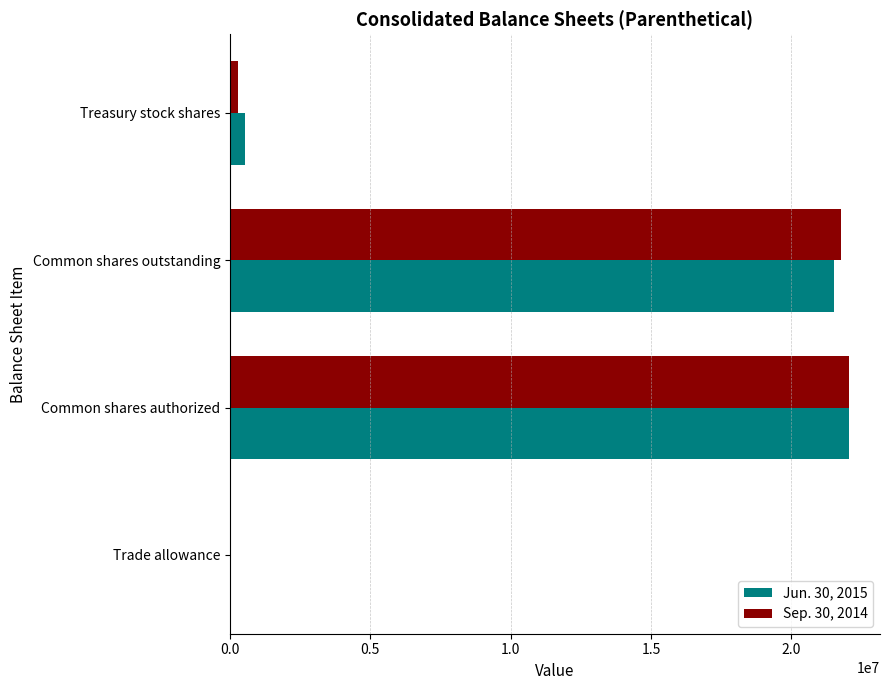

What is the total value across all series at Common shares authorized?

44099058